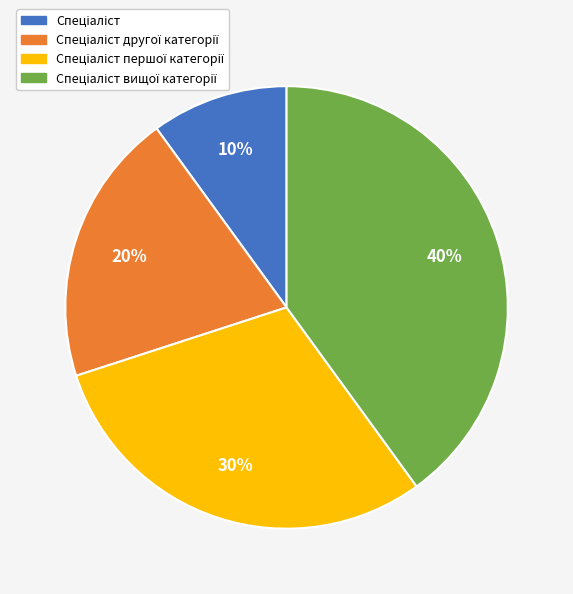

To the nearest percent, what is the average slice percentage?

25%